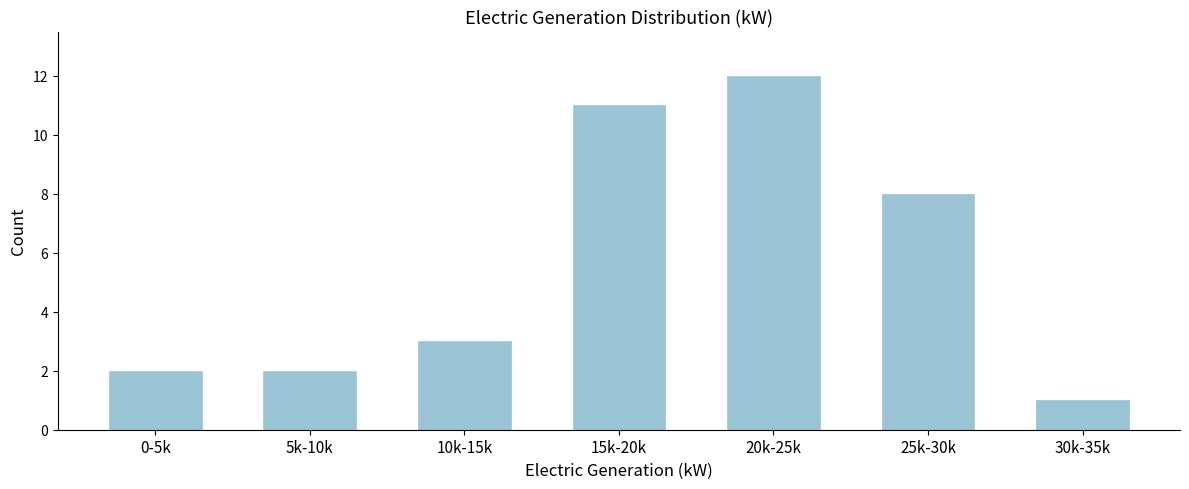

Reading left to right, extract all data points from this chart.

0-5k=2	5k-10k=2	10k-15k=3	15k-20k=11	20k-25k=12	25k-30k=8	30k-35k=1